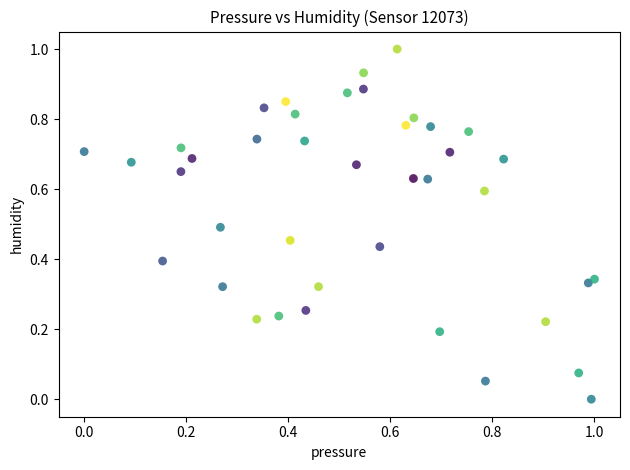

What is the range of X values (max minus min)?

1.0